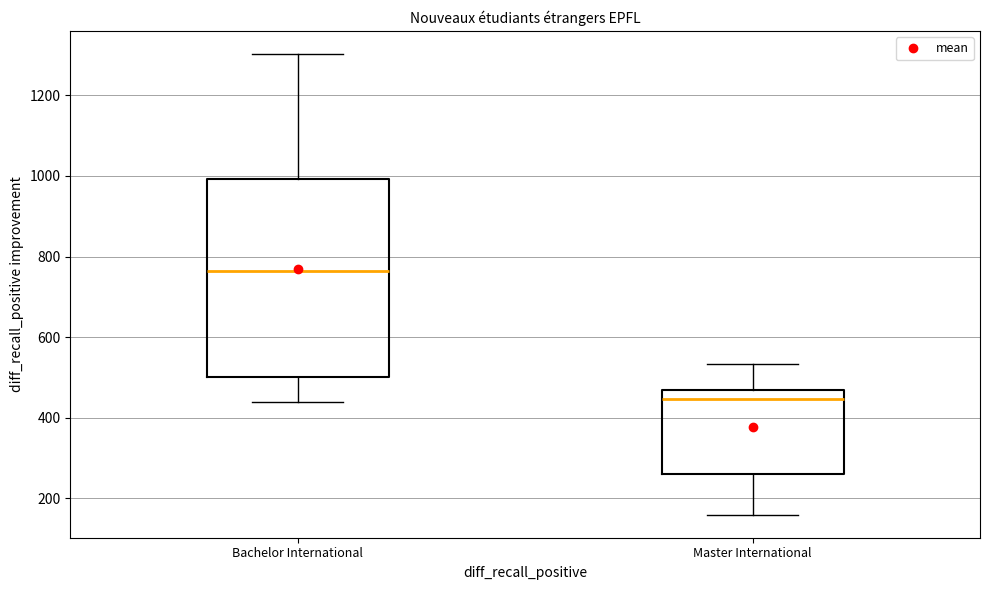

Where does the upper whisker of the box for Bachelor International end on the y-axis? The values are not printed on the chart, so give them approximately, as read against the axis.

1300